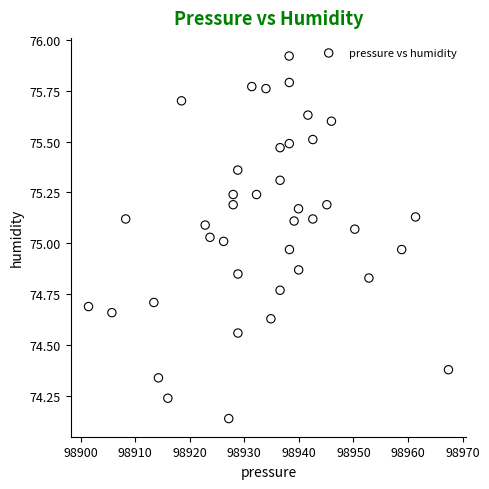

What is the range of Y values (max minus min)?

1.8